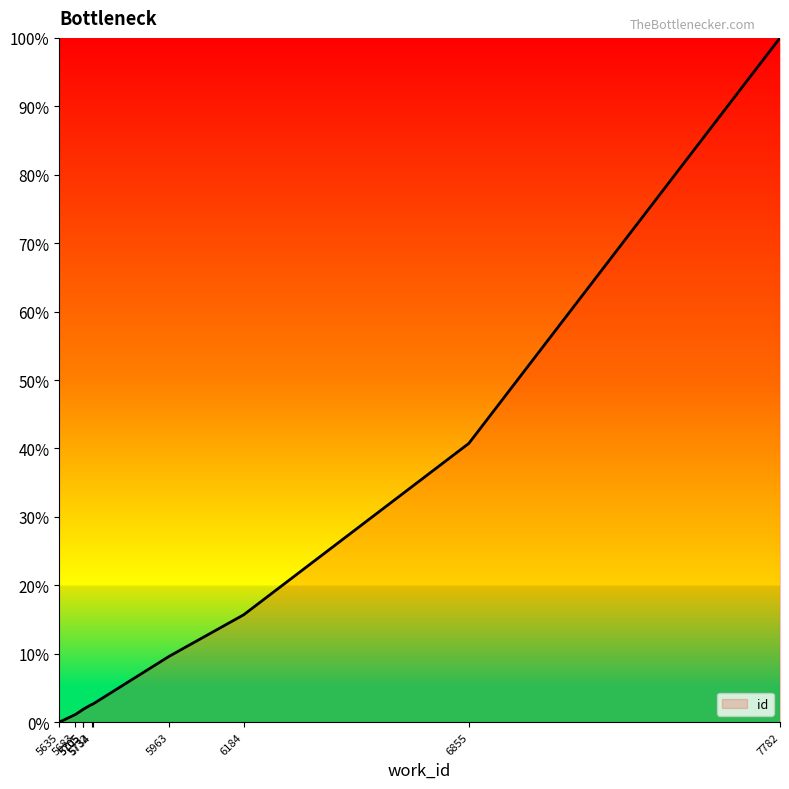

What is the average value?

17.6